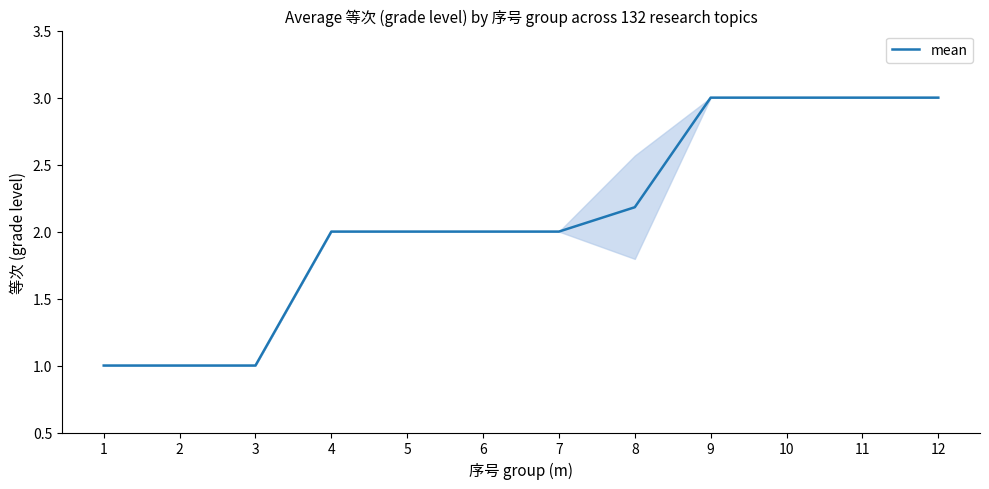

What is the average value?

2.1